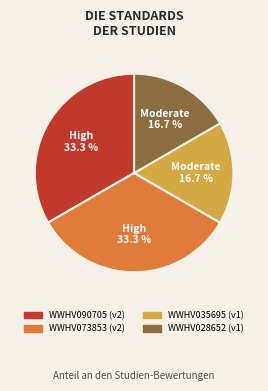

Is there a majority slice in this chart?

No